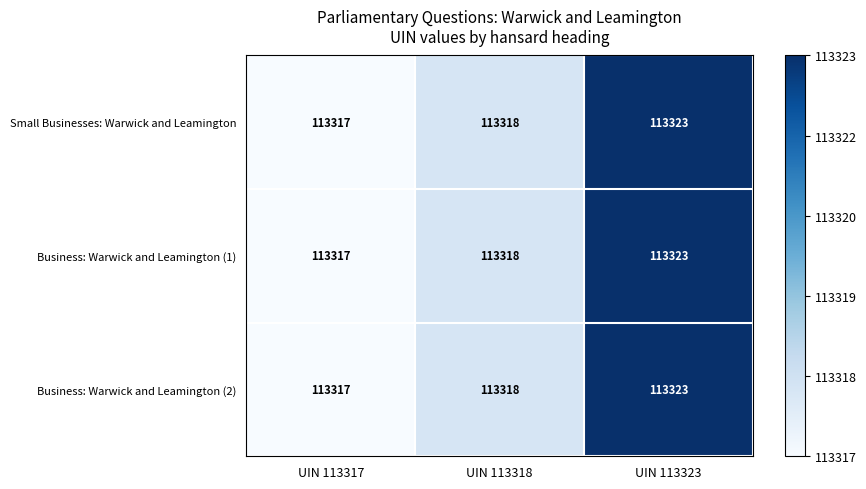

The Small Businesses: Warwick and Leamington series shows 56939 at UIN 113323. True or false?

False